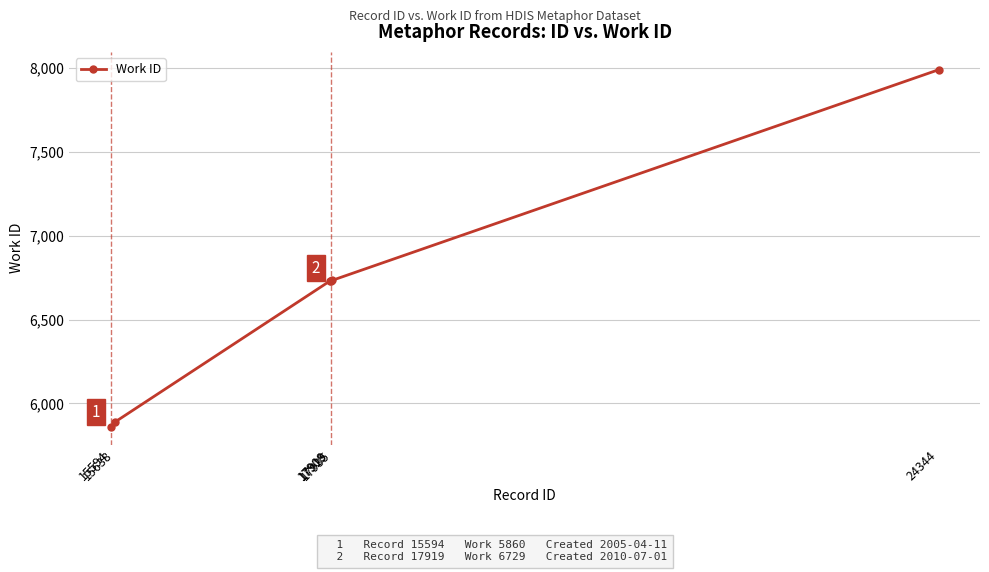

What is the value of the 5th point from the left?

6734